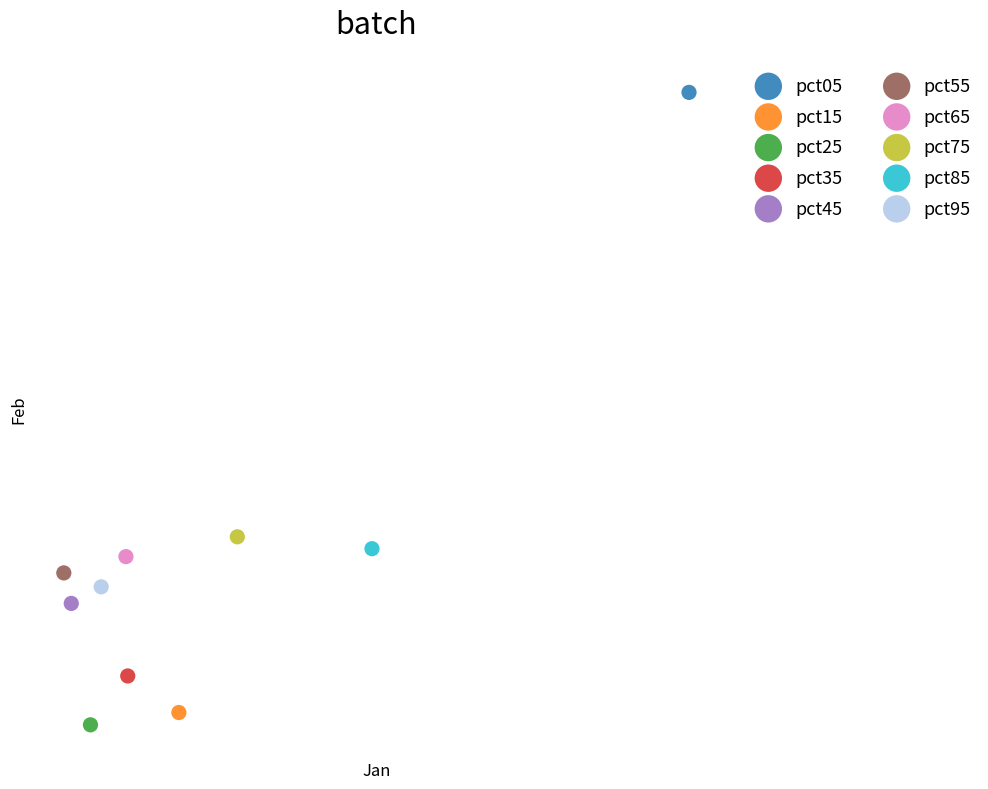

Which series reaches the minimum Y coordinate?

pct25